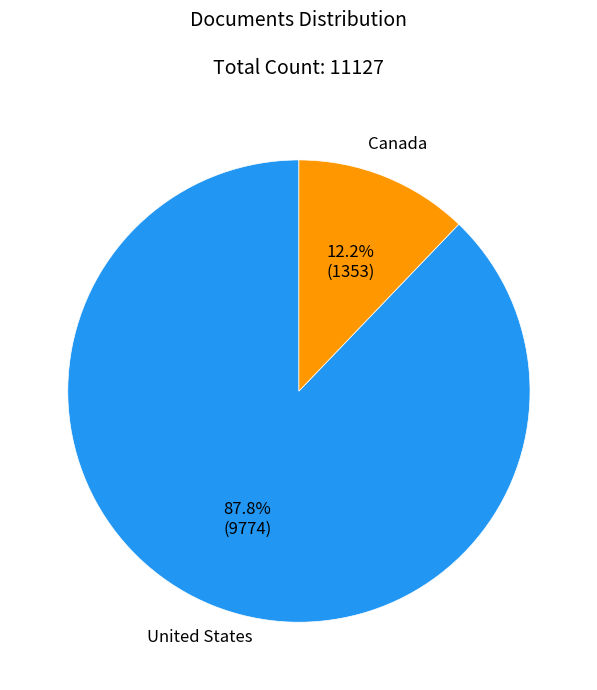

What percentage is the Canada slice, to the nearest percent?

12%